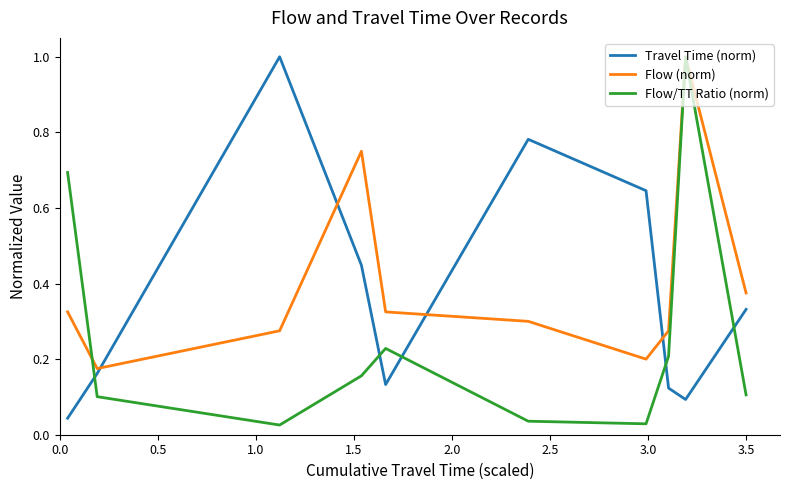

What is the highest value of the Travel Time (norm) series?

1.0